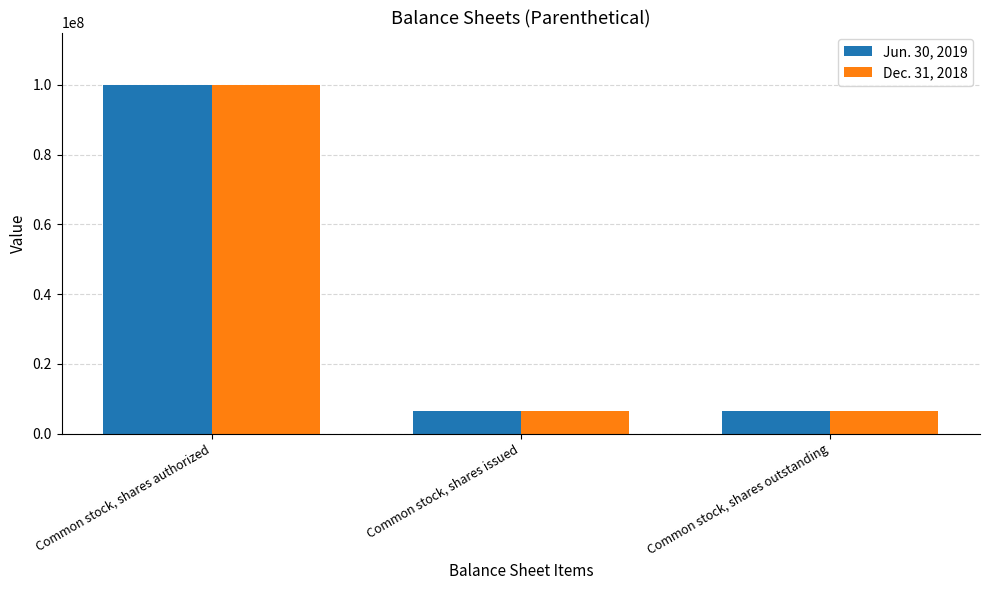

What is the label of the 3rd bar from the right?

Common stock, shares authorized